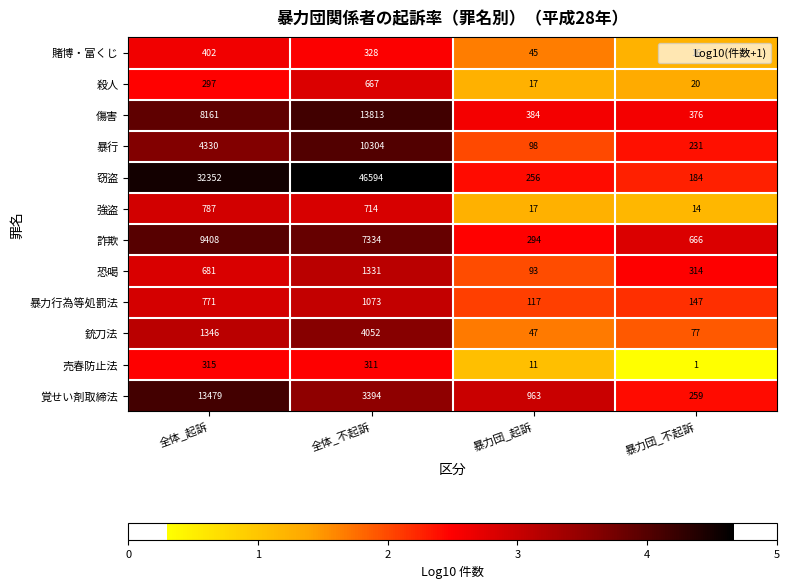

The value of 覚せい剤取締法 at 暴力団_起訴 is 963. True or false?

True